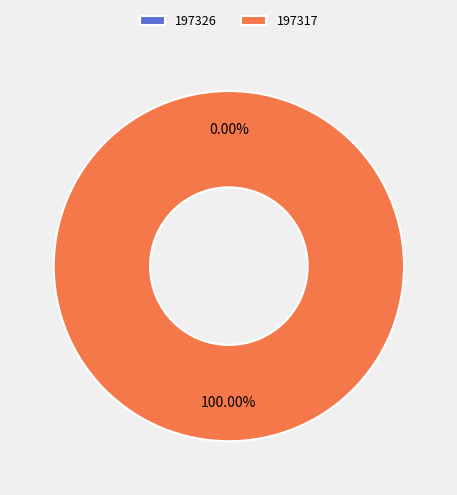

Which category has the biggest portion of the pie?

197317